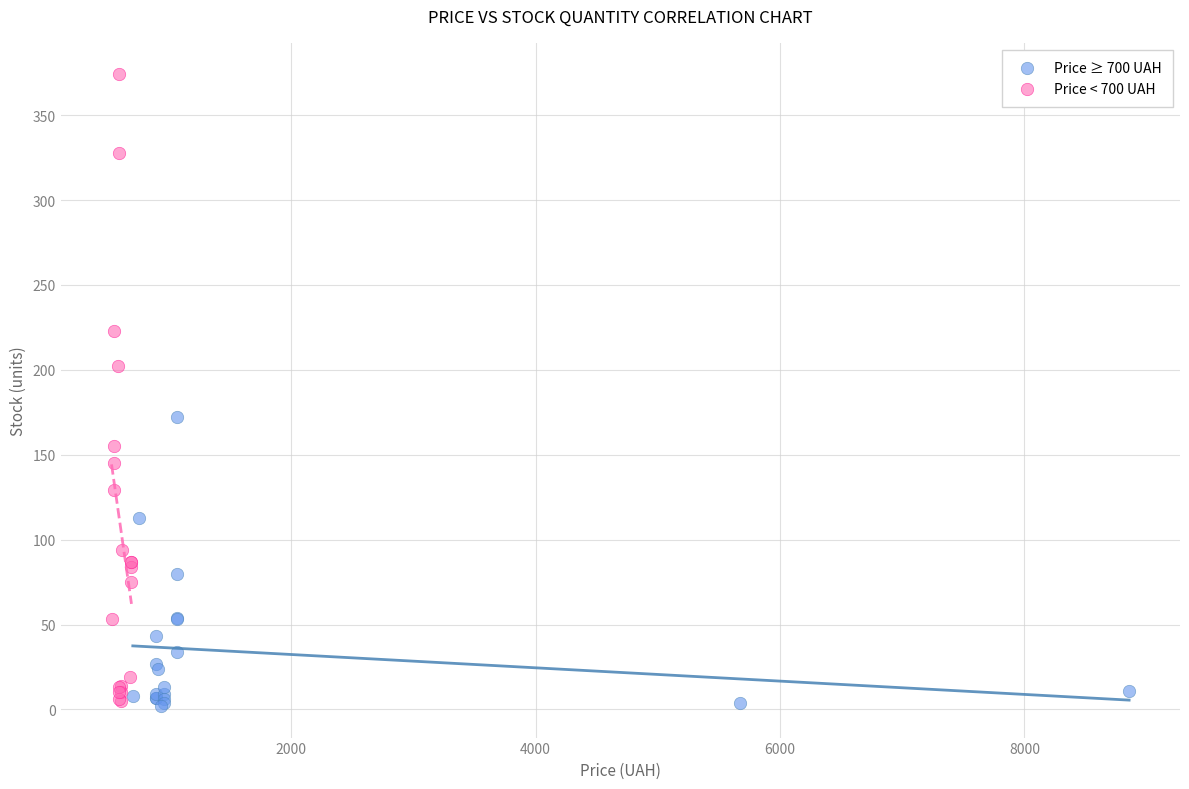

Which series contains the highest Y value?

Price < 700 UAH